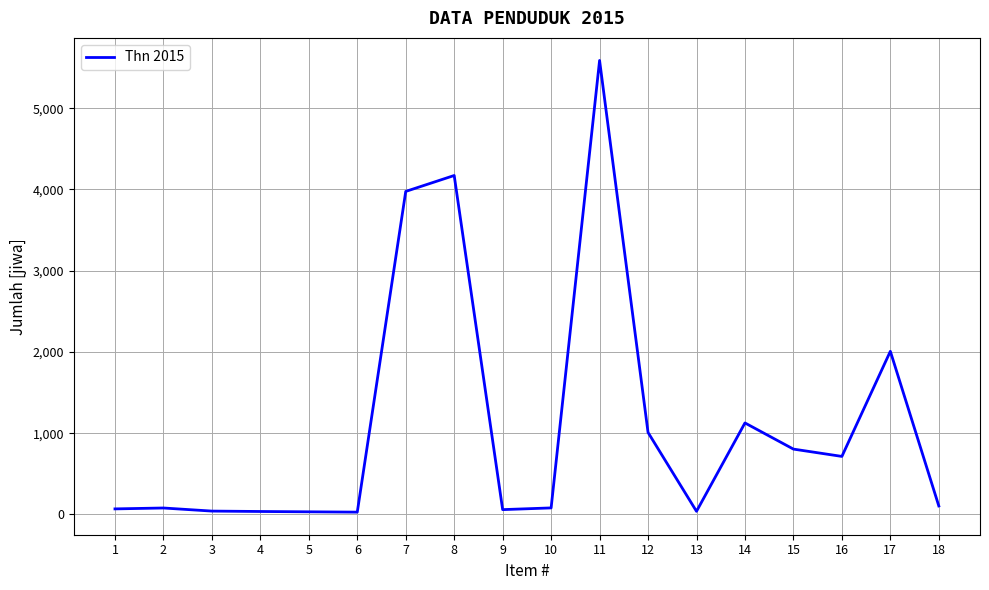

Is it true that the value at 6 is 28?

True